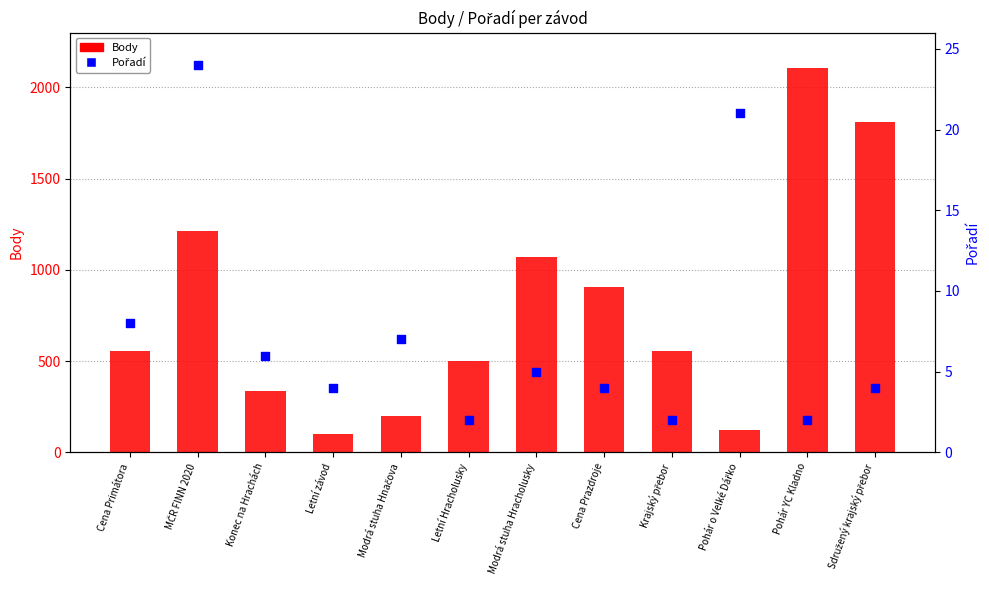

Which series has the largest Y range (max minus min)?

Body